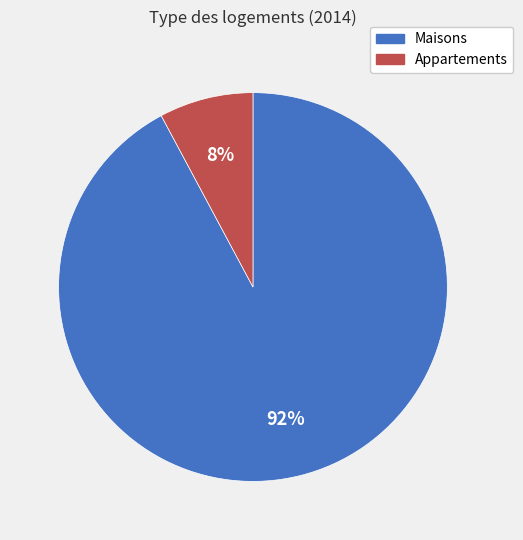

Is there a majority slice in this chart?

Yes